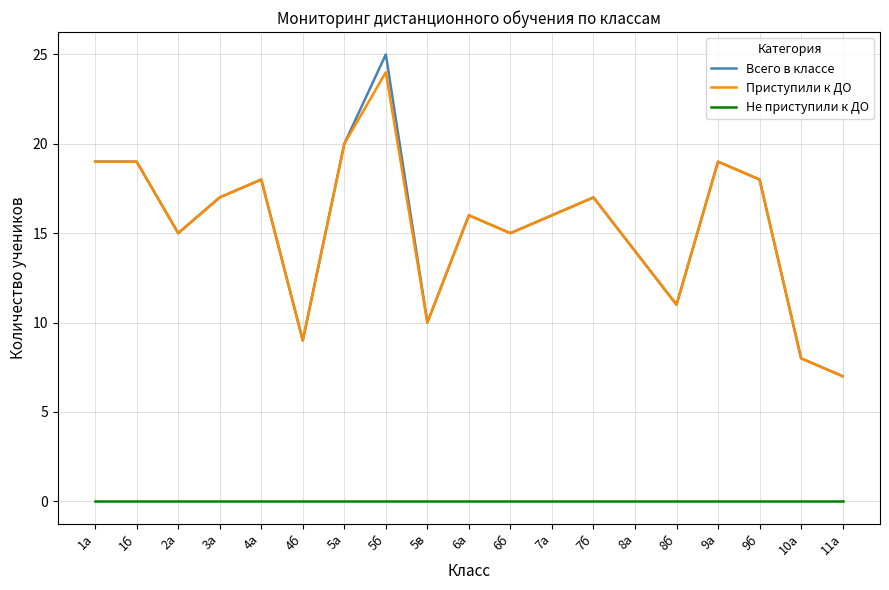

The value of Всего в классе at 1б is 19. True or false?

True